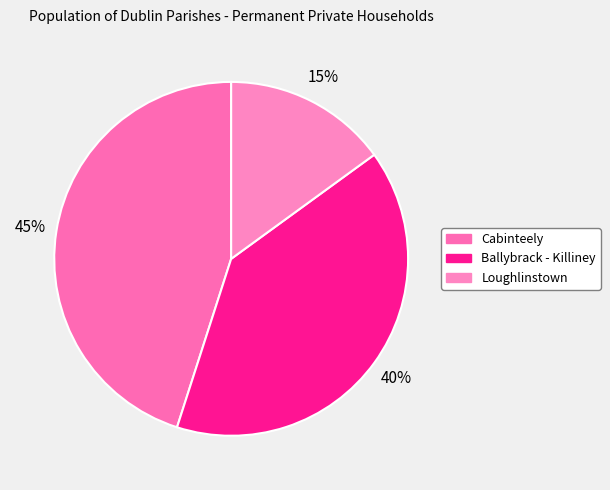

Do Ballybrack - Killiney and Cabinteely together represent more than half of the pie?

Yes